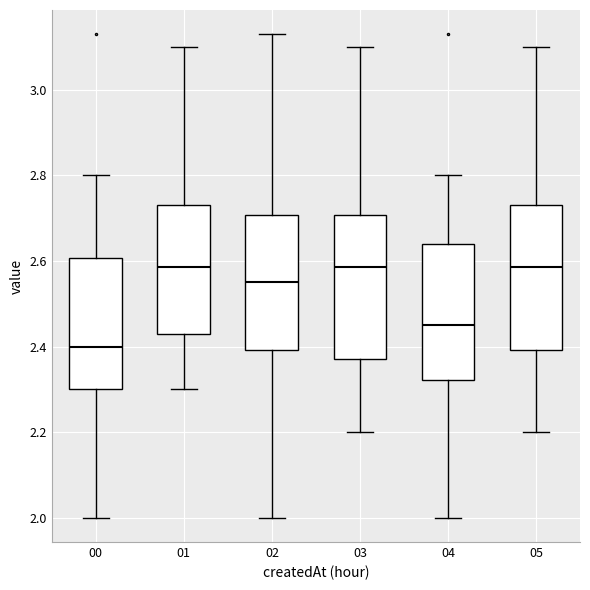

Reading left to right, read every box against the y-axis: the position of its median line, the range the box covers, and the ends of its whiskers. The values are not printed on the chart, so give them approximately, as read against the axis.

00: median 2.40, box 2.30 to 2.60, whiskers 2.00 to 2.80
01: median 2.58, box 2.44 to 2.74, whiskers 2.30 to 3.10
02: median 2.56, box 2.40 to 2.70, whiskers 2.00 to 3.14
03: median 2.58, box 2.38 to 2.70, whiskers 2.20 to 3.10
04: median 2.46, box 2.32 to 2.64, whiskers 2.00 to 2.80
05: median 2.58, box 2.40 to 2.74, whiskers 2.20 to 3.10